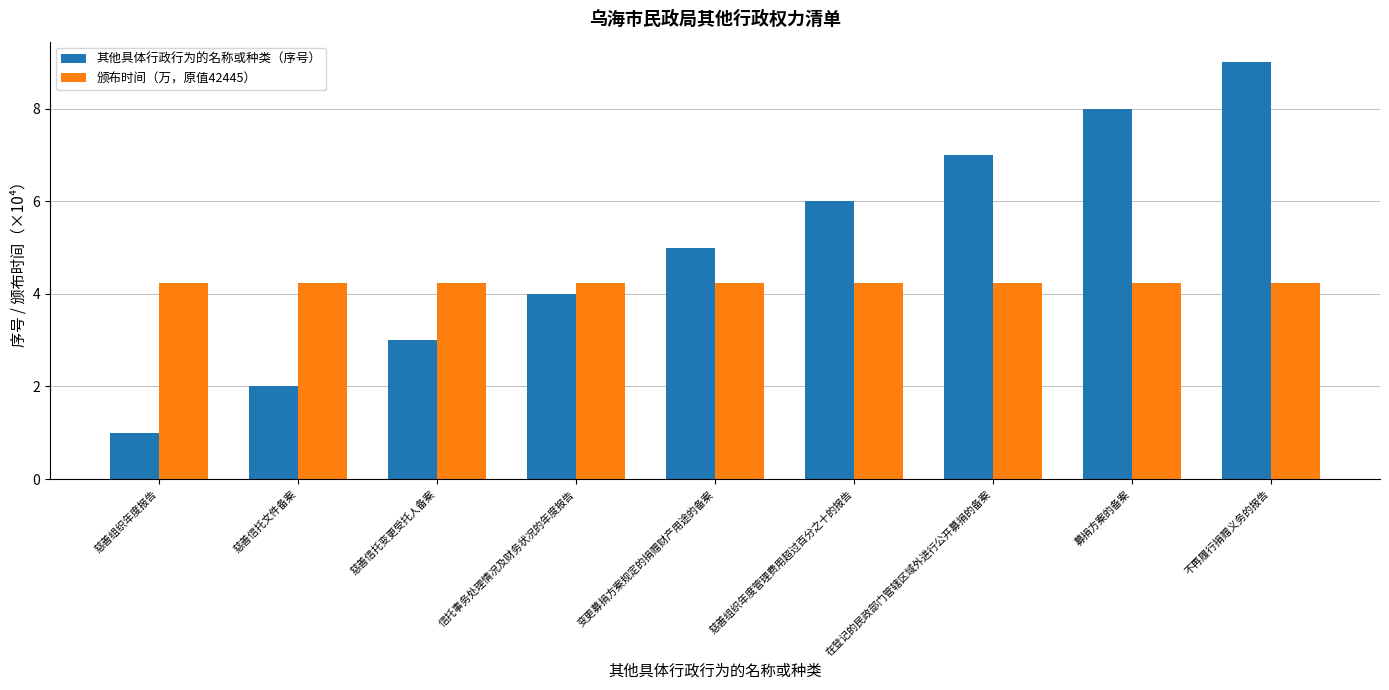

What are all the series names shown in the legend?

其他具体行政行为的名称或种类（序号）, 颁布时间（万，原值42445）